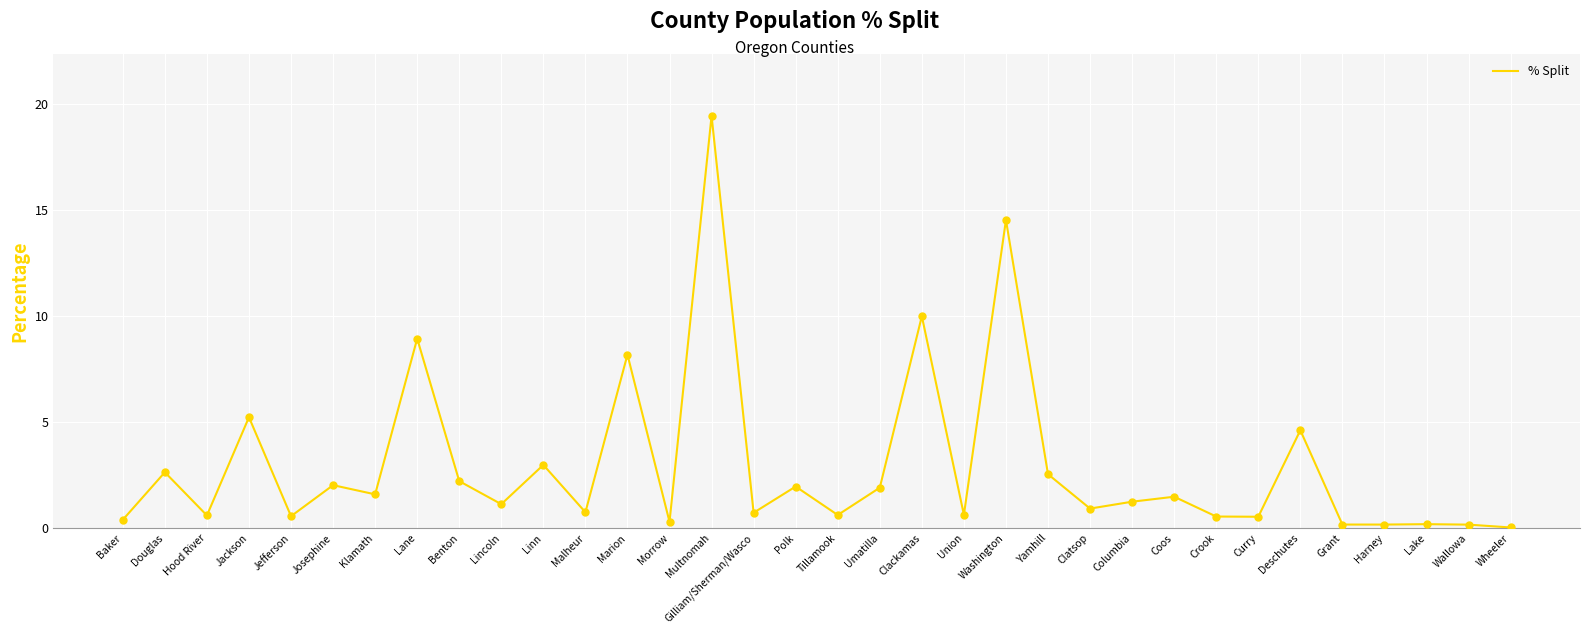

What is the change in value from Jefferson to Multnomah?

+18.9